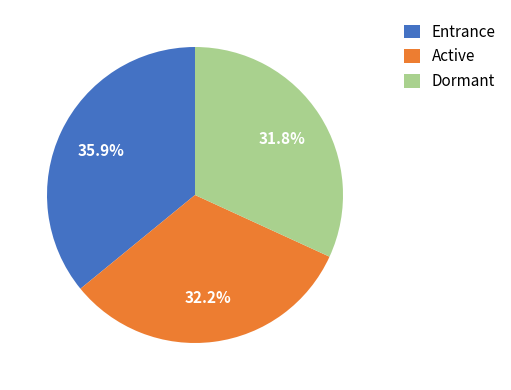

Is it true that Entrance is 36% of the pie?

True